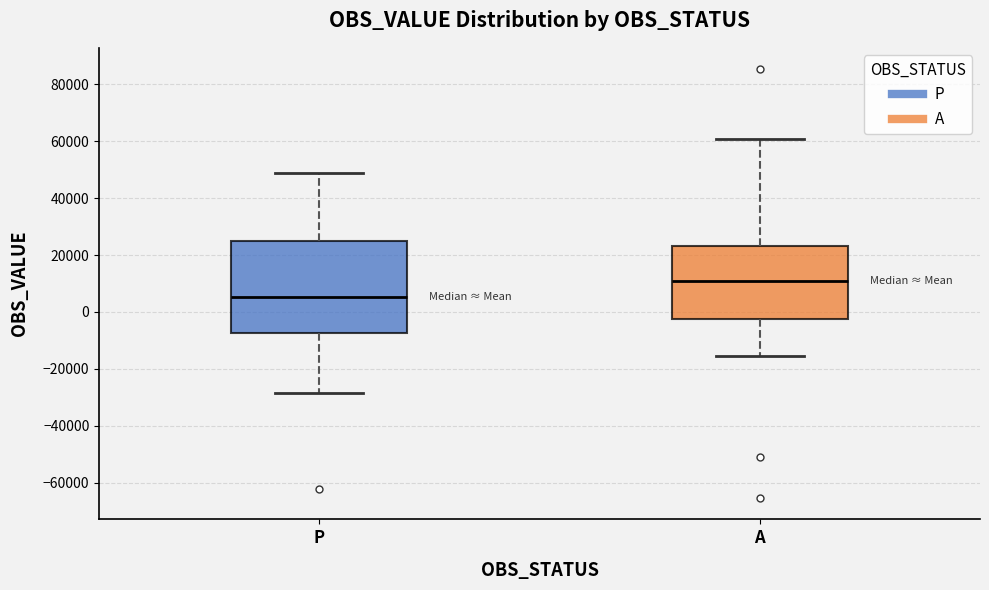

Where does the median line of the box for P sit on the y-axis? The values are not printed on the chart, so give them approximately, as read against the axis.

6000